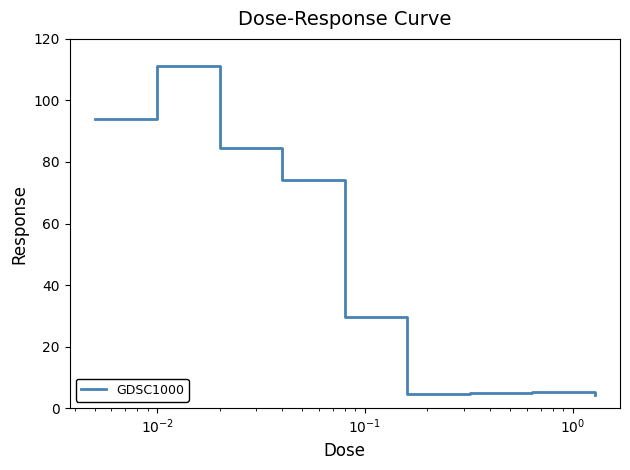

What is the maximum value shown in the chart?

111.3